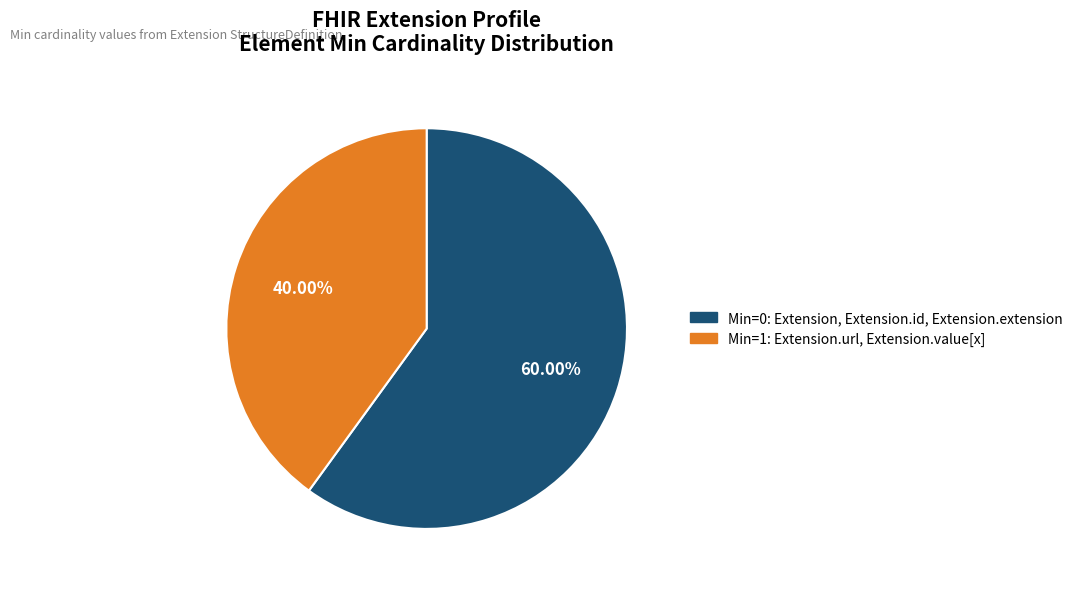

Is there any slice that represents more than half of the pie?

Yes